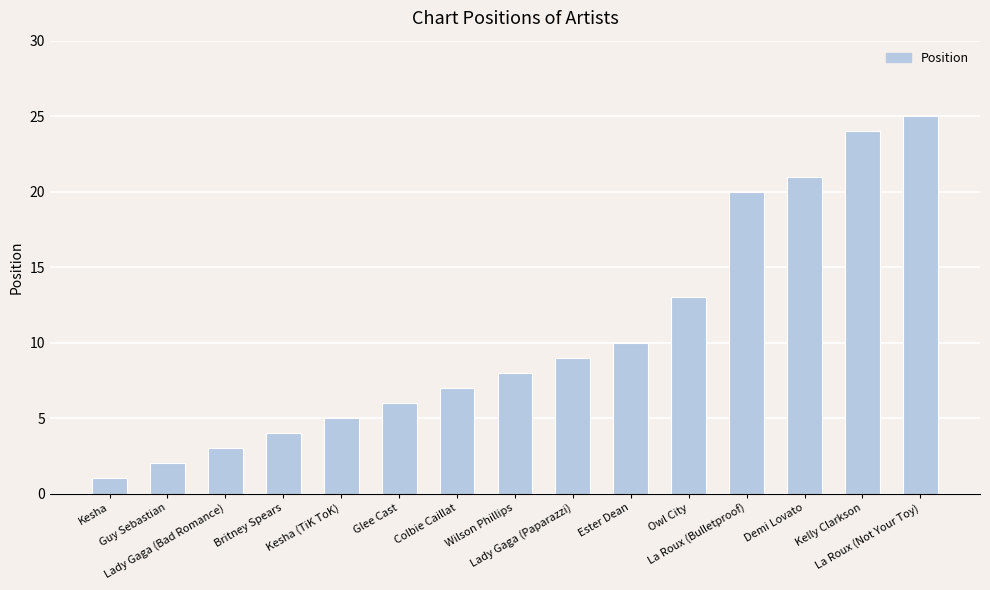

List the labels in order of value, smallest first.

Kesha, Guy Sebastian, Lady Gaga (Bad Romance), Britney Spears, Kesha (TiK ToK), Glee Cast, Colbie Caillat, Wilson Phillips, Lady Gaga (Paparazzi), Ester Dean, Owl City, La Roux (Bulletproof), Demi Lovato, Kelly Clarkson, La Roux (Not Your Toy)